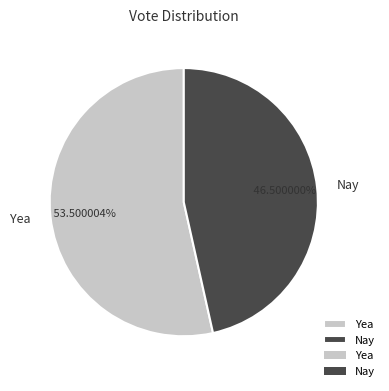

To the nearest percent, what is the difference between the largest and smallest slice percentages?

7%